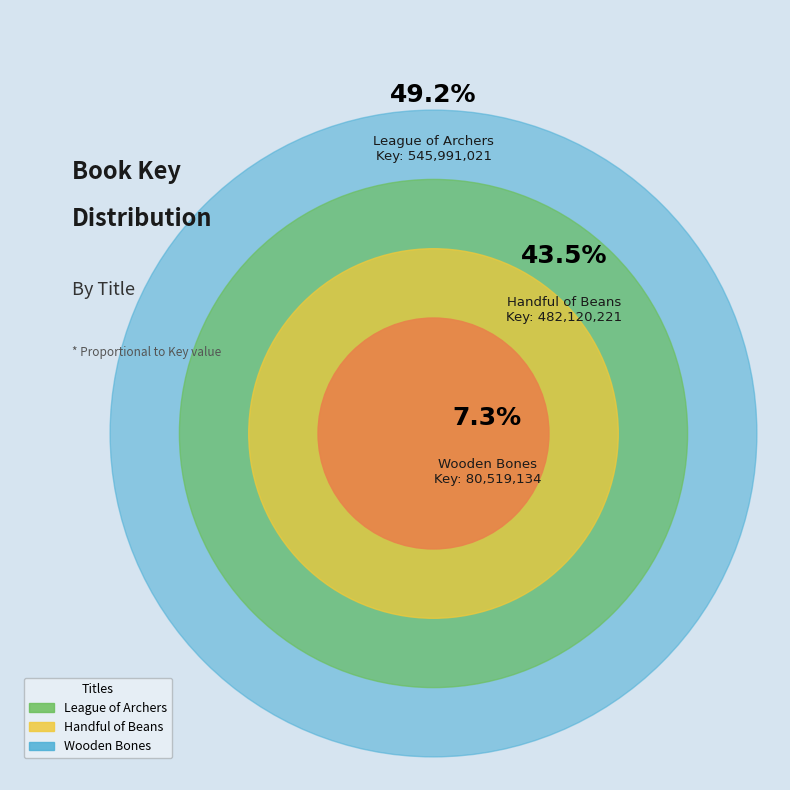

How many segments does this pie chart have?

3